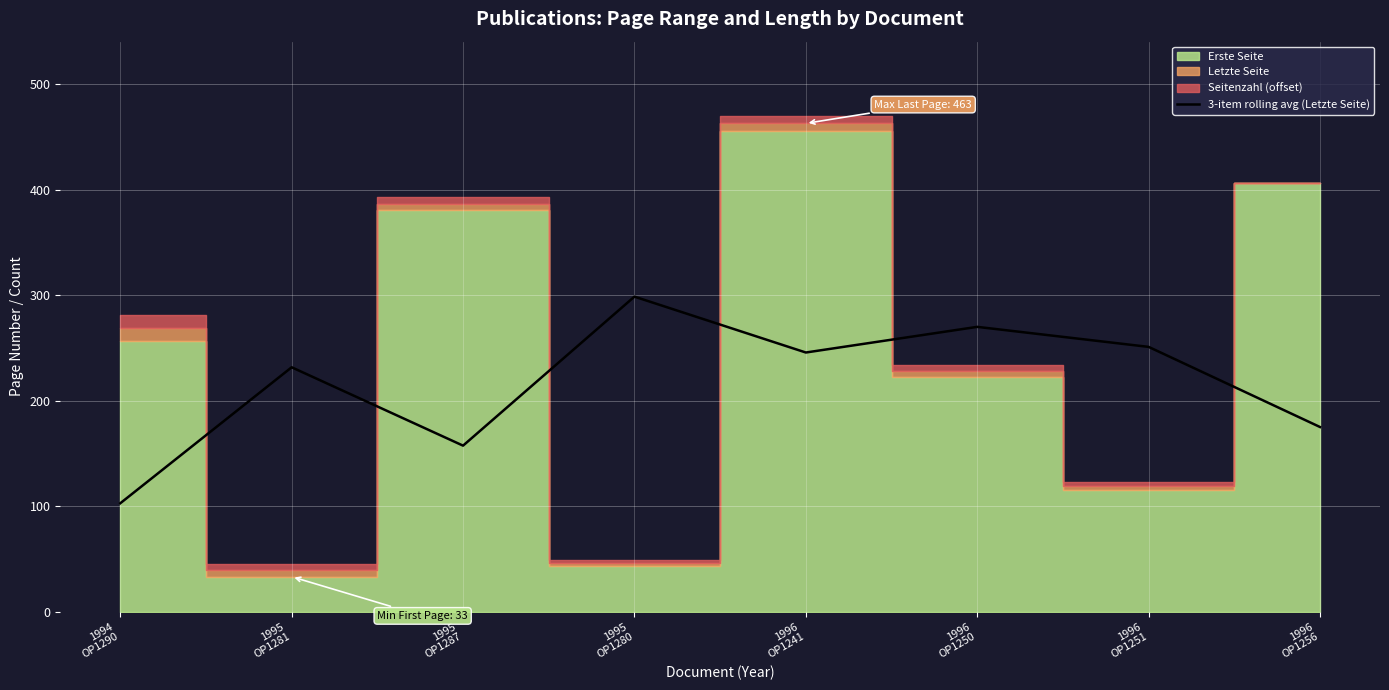

How many points are higher than both their immediate neighbors (excluding endpoints)?

3